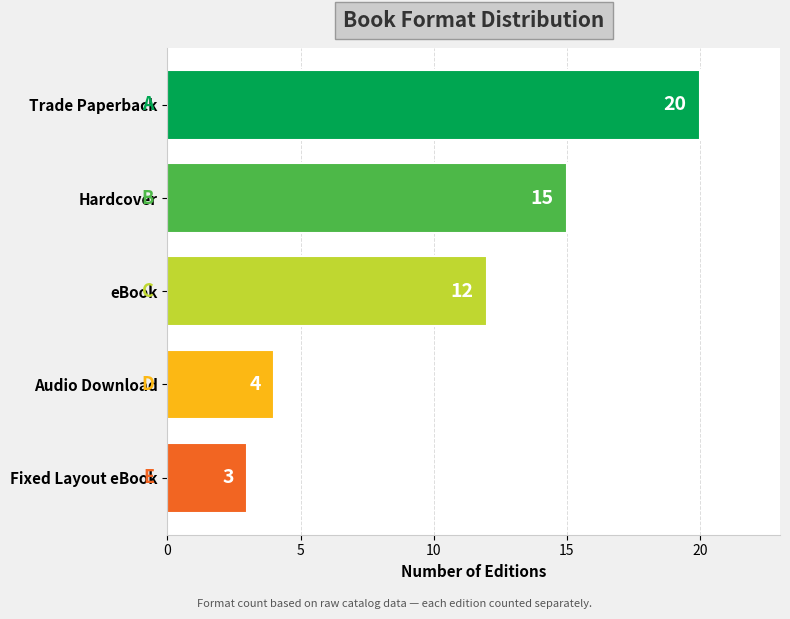

How many bars are there in total?

5